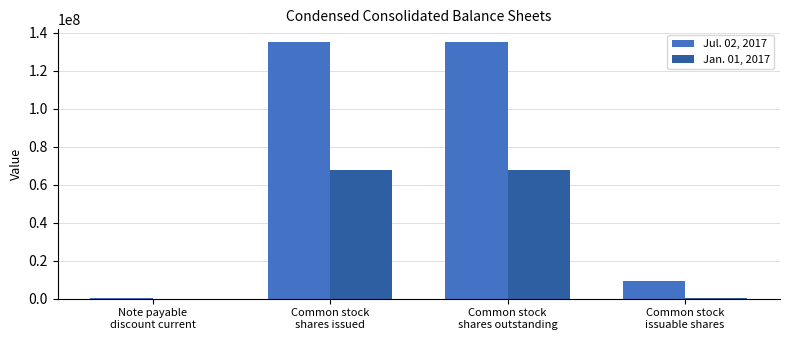

What is the total value across all series at Common stock
issuable shares?

9703175